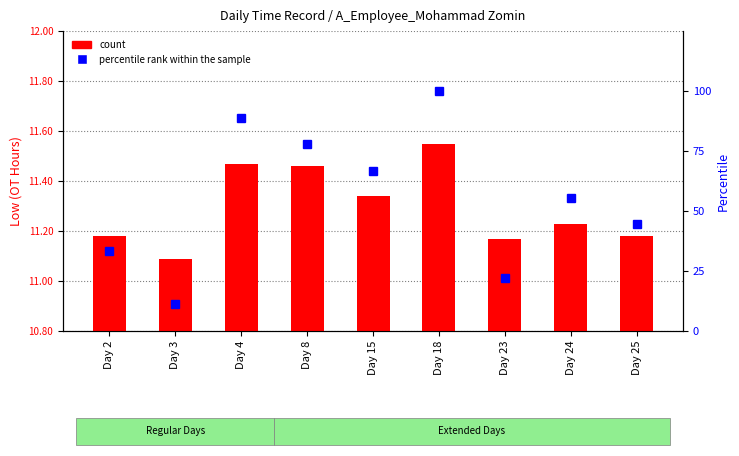

What is the total value across all series at Day 24?

66.8